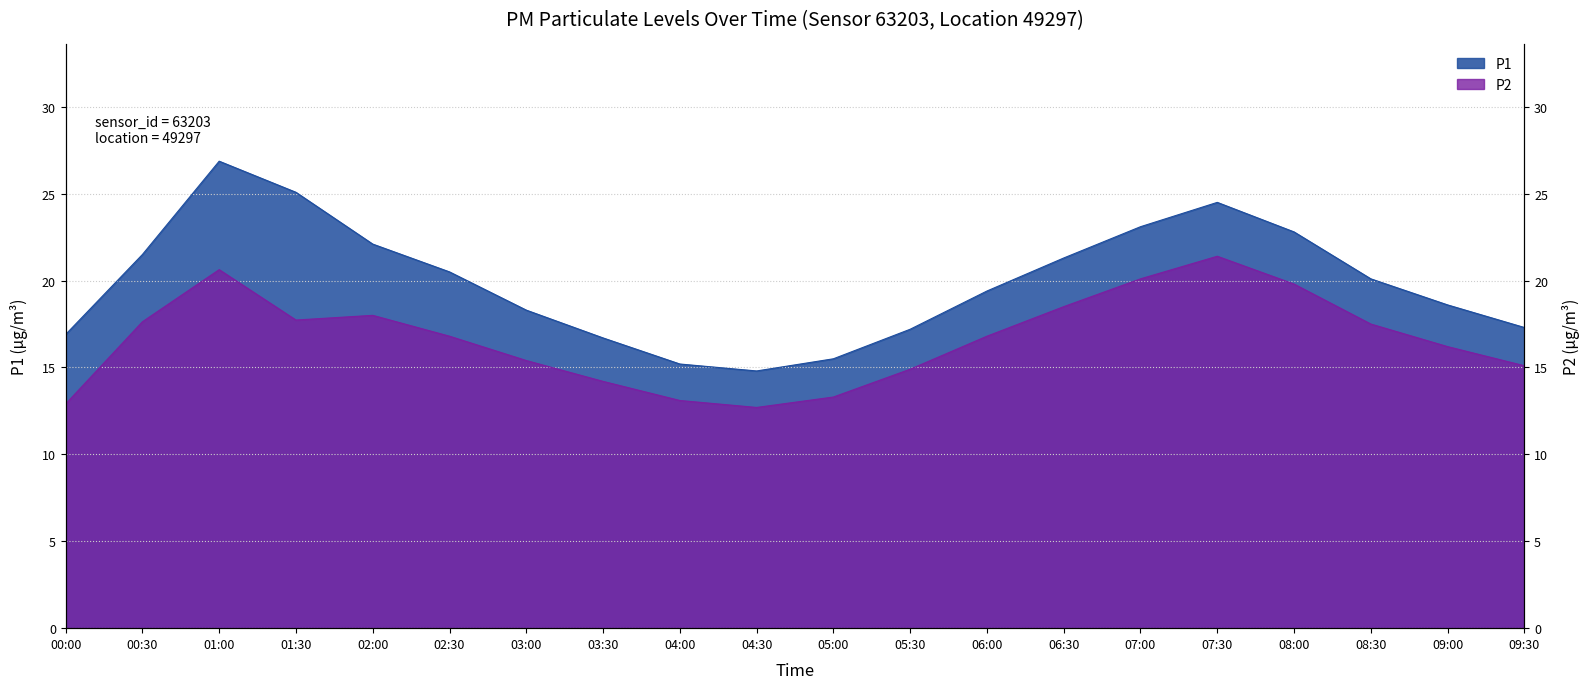

Rank the series at 01:30 from lowest to highest value.

P2, P1